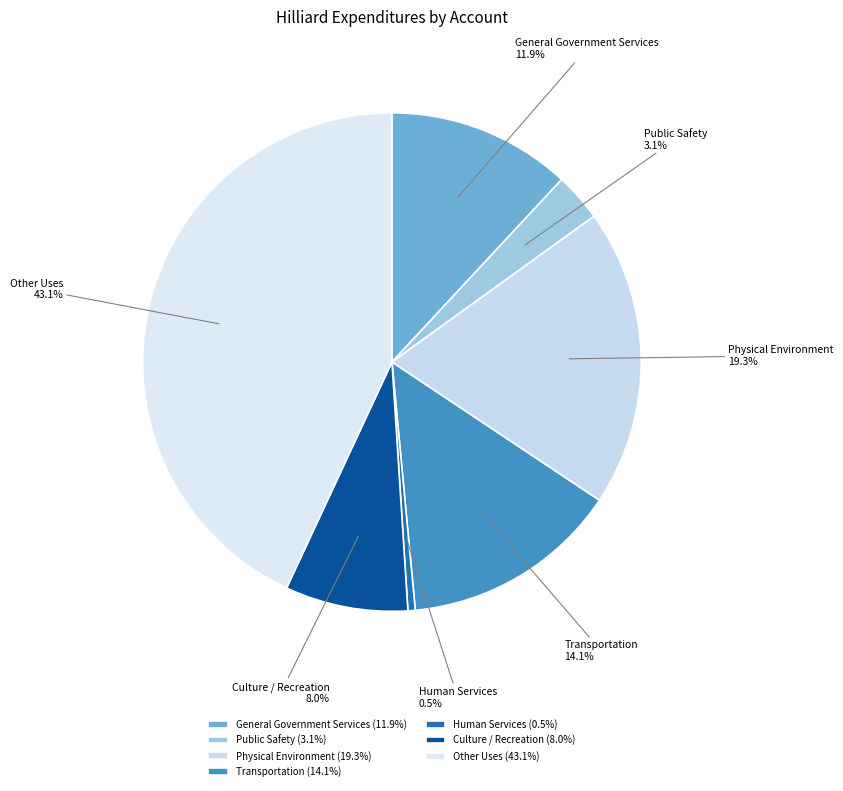

What is the ratio of the value at Physical Environment to the value at General Government Services?

1.6